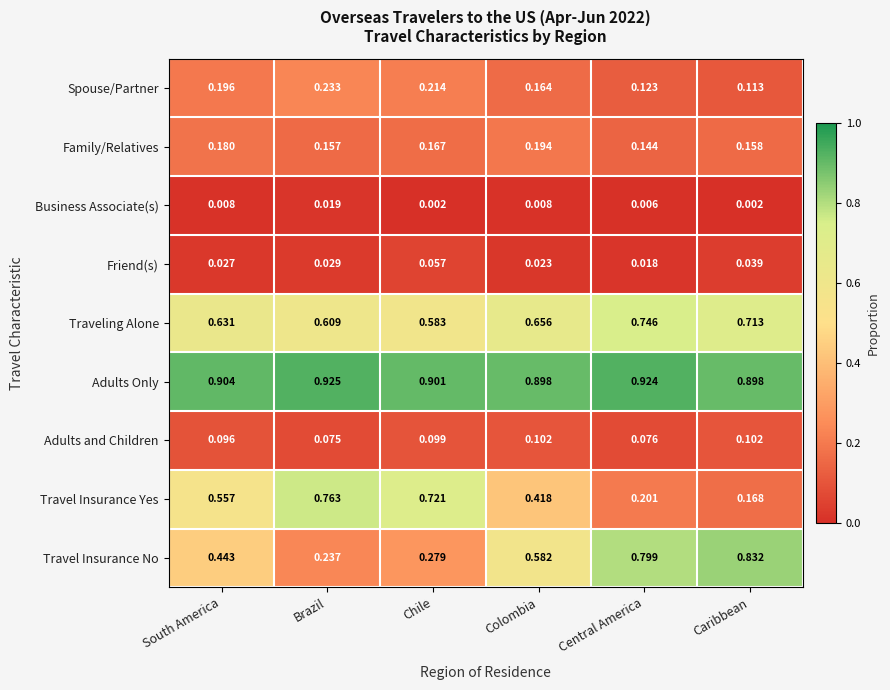

List the series in order of their peak value, highest first.

Adults Only, Travel Insurance No, Travel Insurance Yes, Traveling Alone, Spouse/Partner, Family/Relatives, Adults and Children, Friend(s), Business Associate(s)